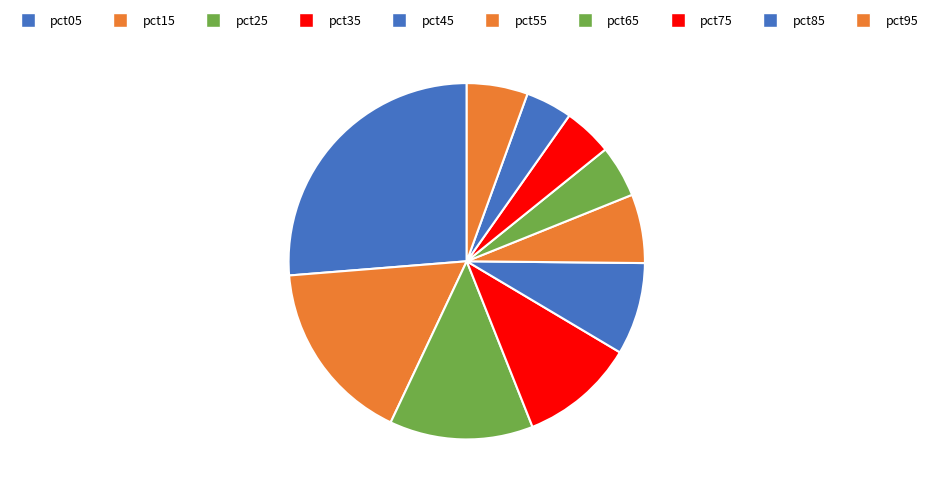

Which has a higher value, pct65 or pct45?

pct45